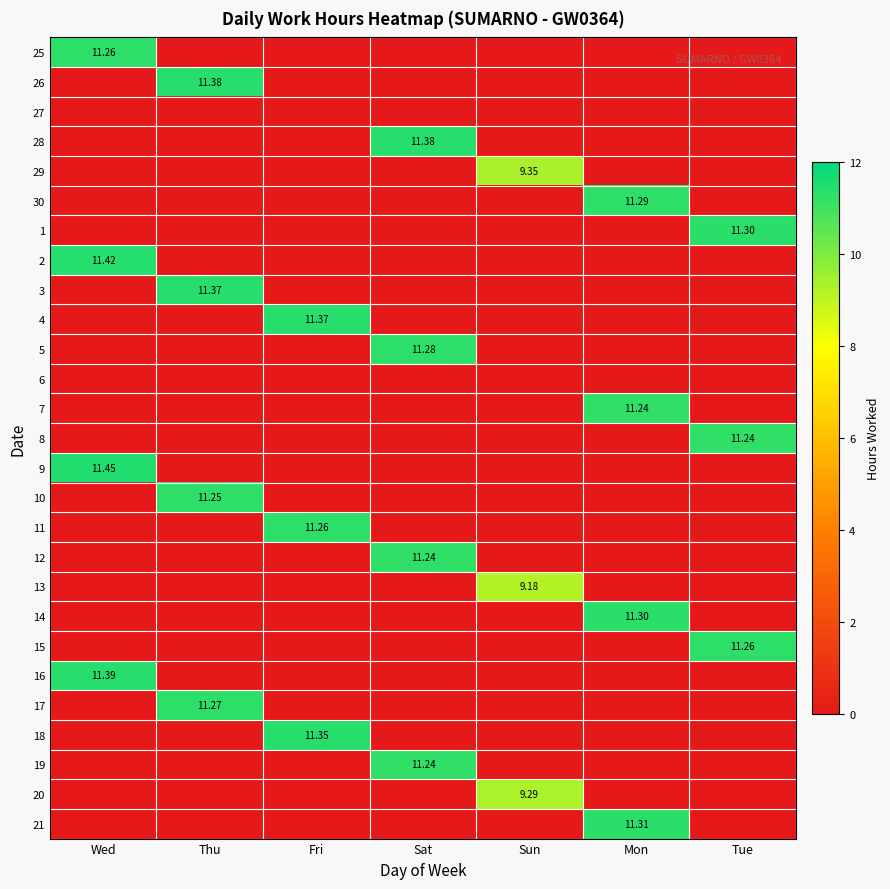

The 6 series shows 0.0 at Tue. True or false?

True